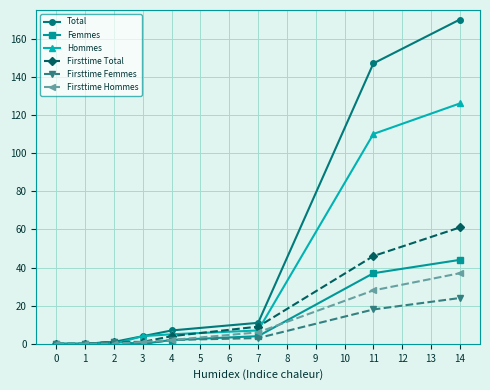

Is it true that Firsttime Femmes equals 3 at 7?

True